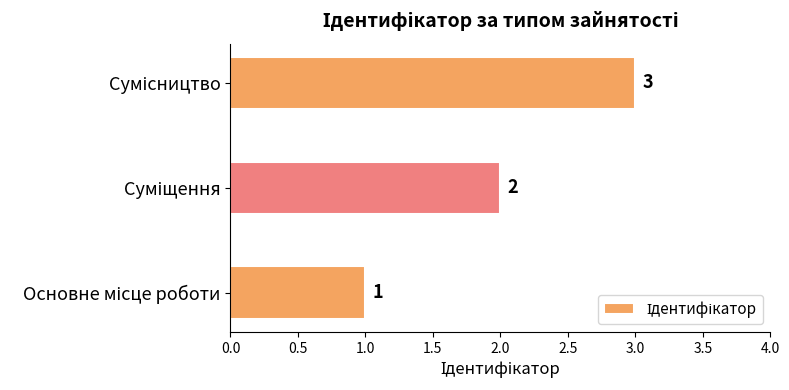

What is the greatest value displayed?

3